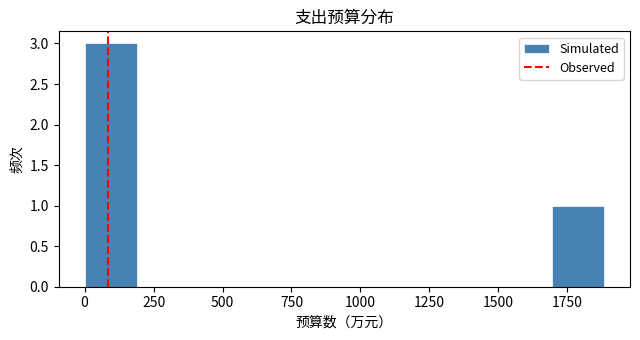

Read against the x-axis, roughly where is the centre of the tallest bar?

100